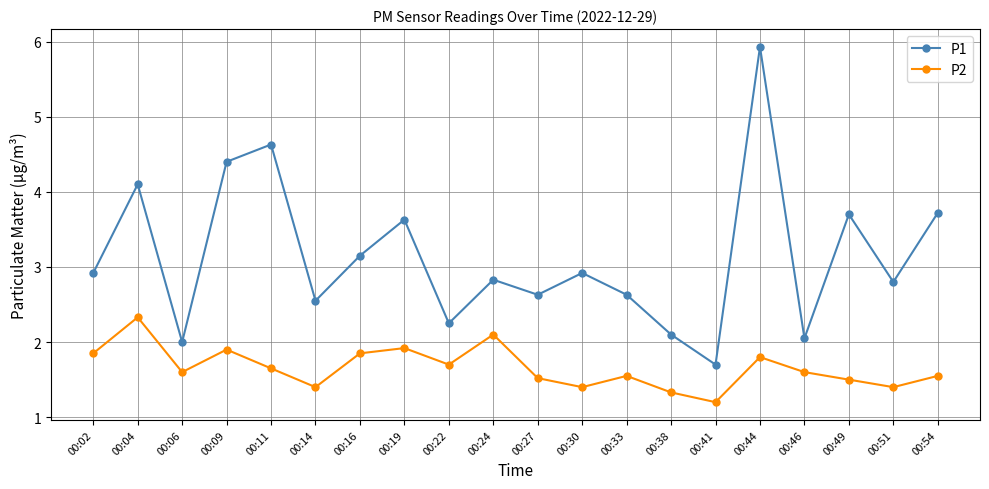

True or false: P2 and P1 cross at least once.

False